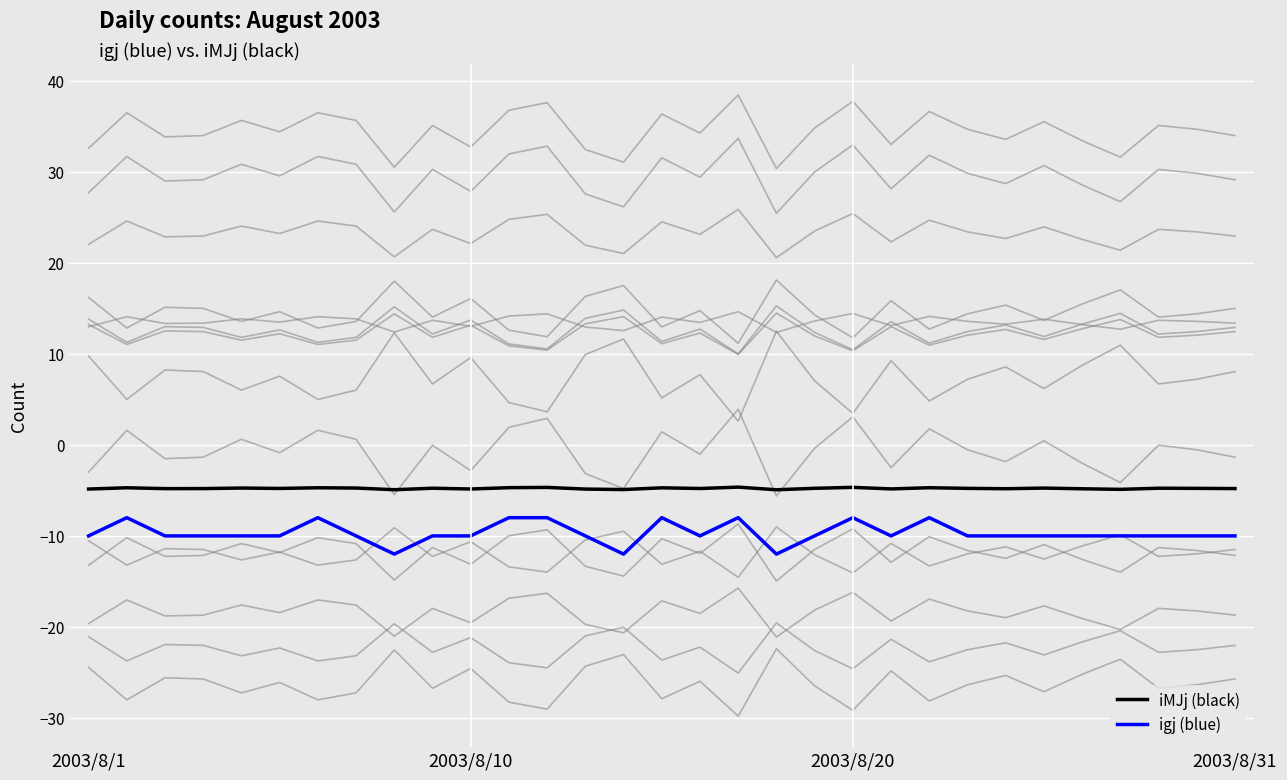

What is the maximum value for iMJj (black)?

-4.6